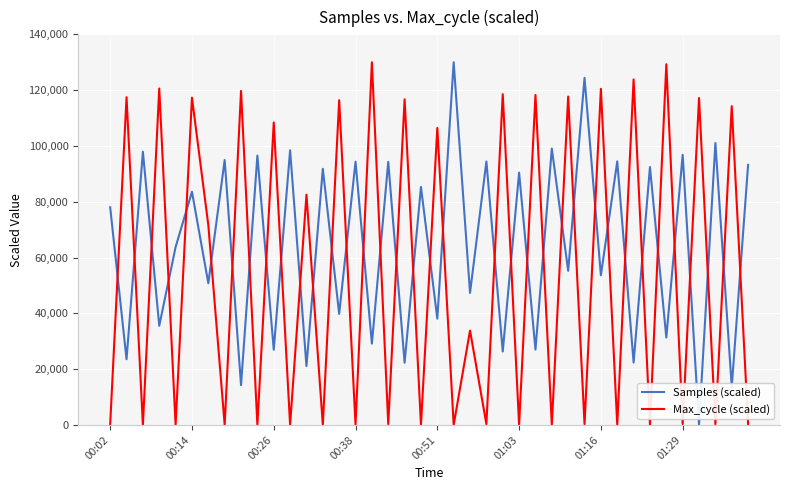

Which series has the largest total across all categories?

Samples (scaled)